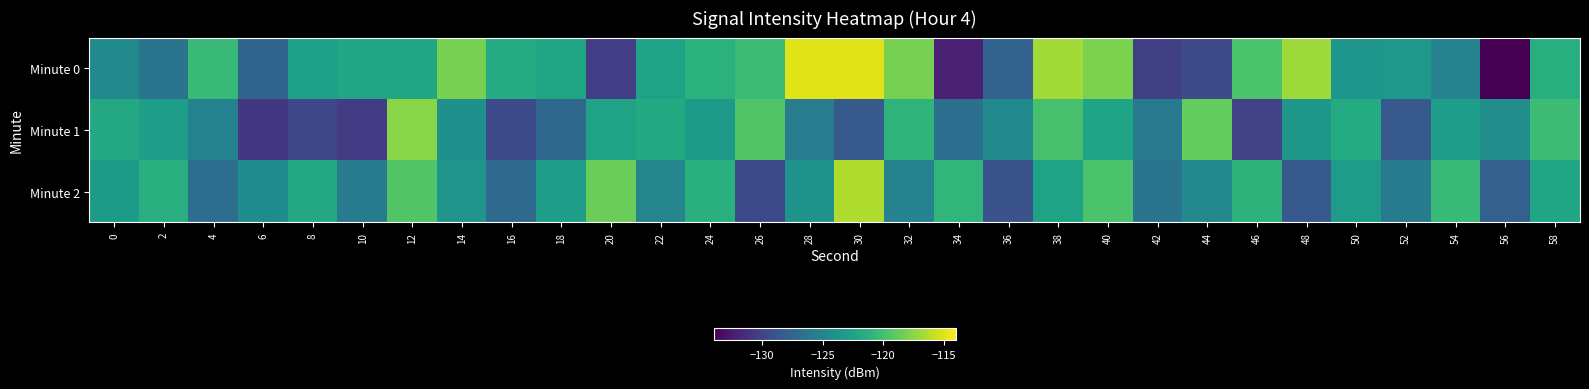

How many series are shown in this chart?

3